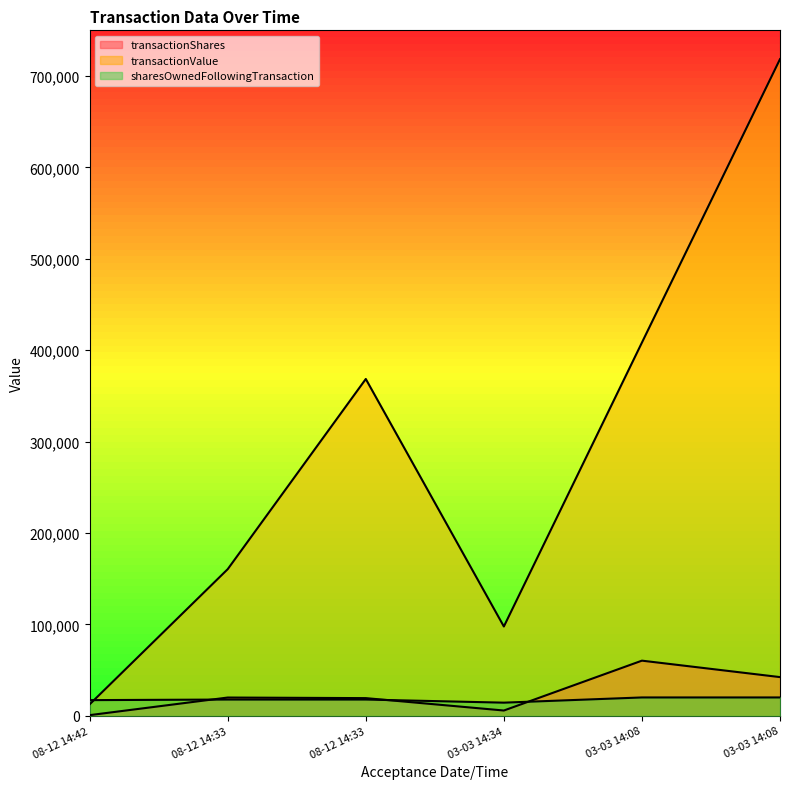

What is the greatest value displayed?

718462